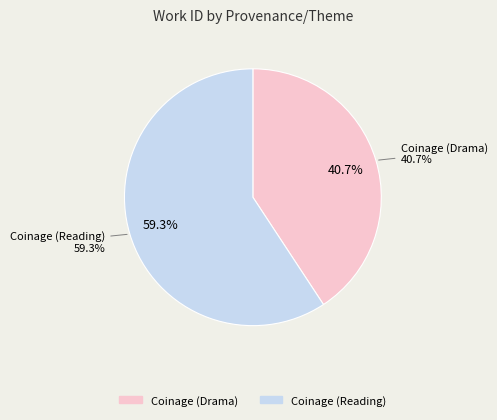

Which category has the biggest portion of the pie?

Coinage (Reading)